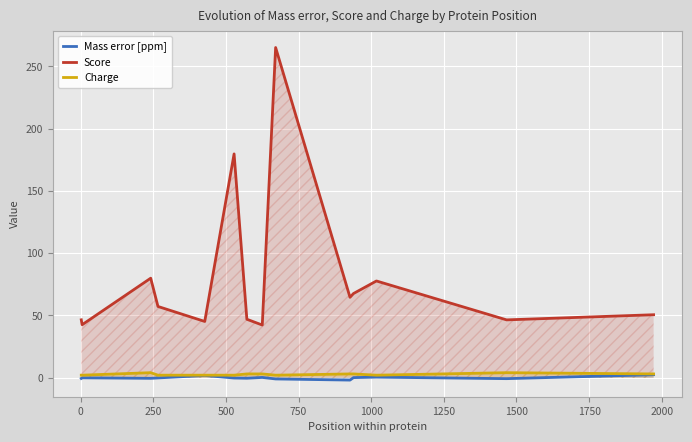

Which series has the largest total across all categories?

Score